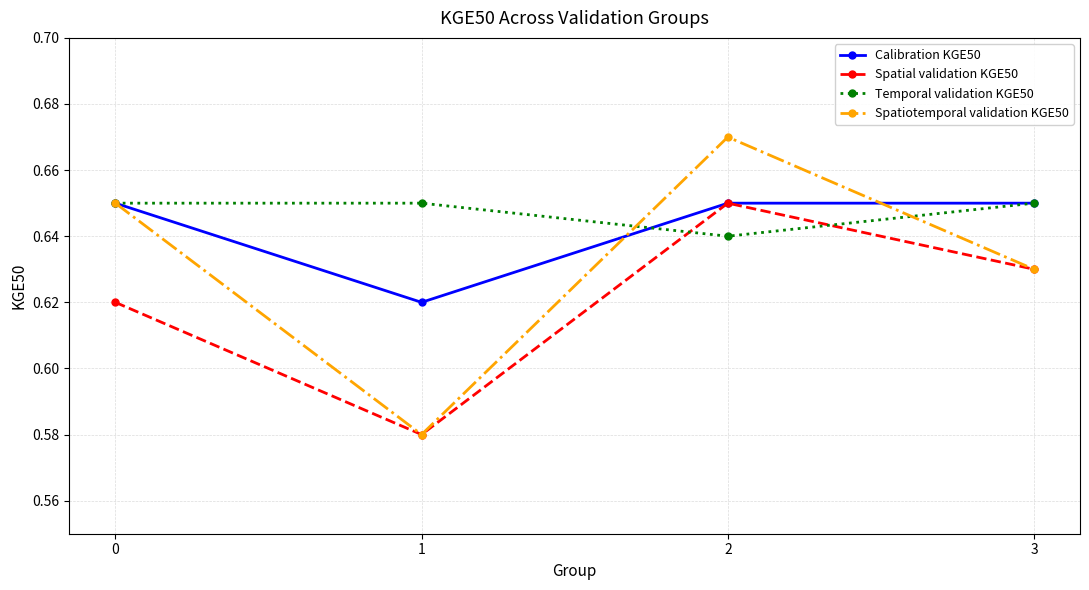

In Spatial validation KGE50, how many points are higher than both neighbors (excluding endpoints)?

1